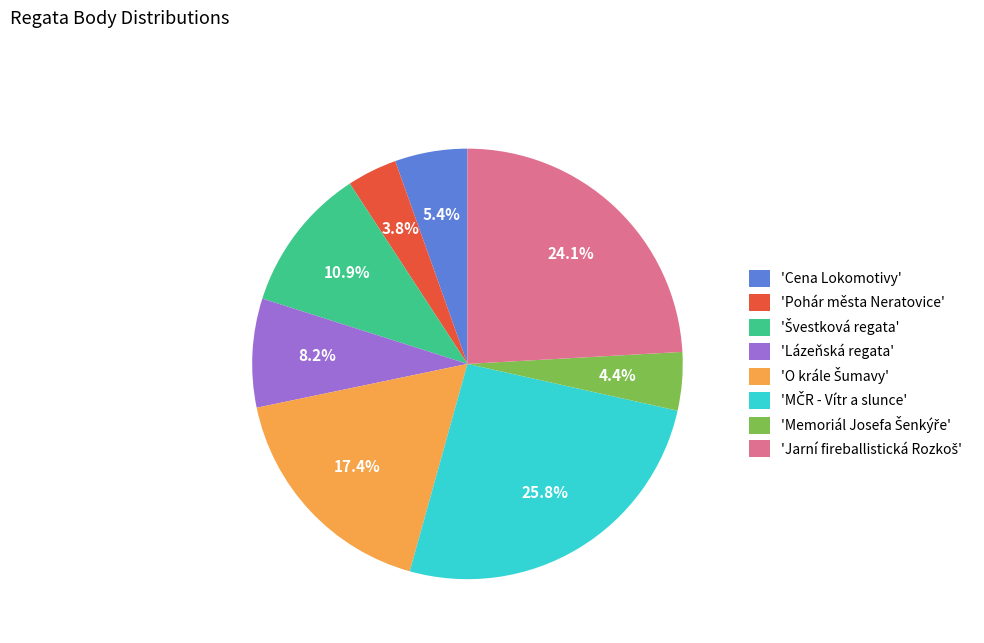

Is there a majority slice in this chart?

No